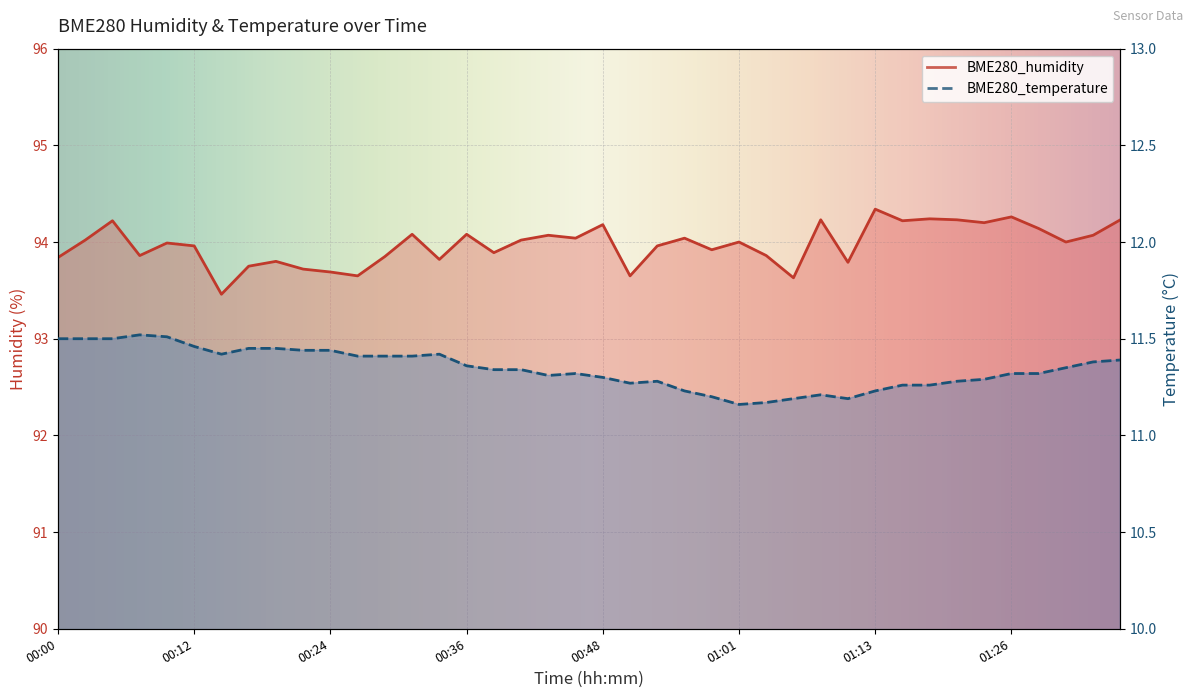

What is the smallest value displayed?

11.2